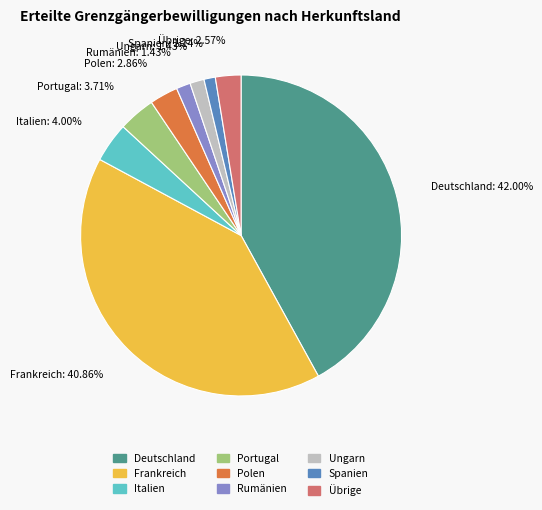

Is Italien the majority of the pie?

No